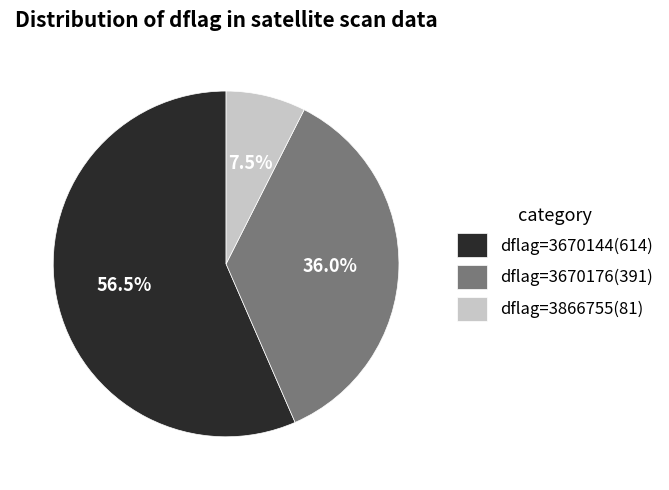

What is the majority slice?

dflag=3670144(614)